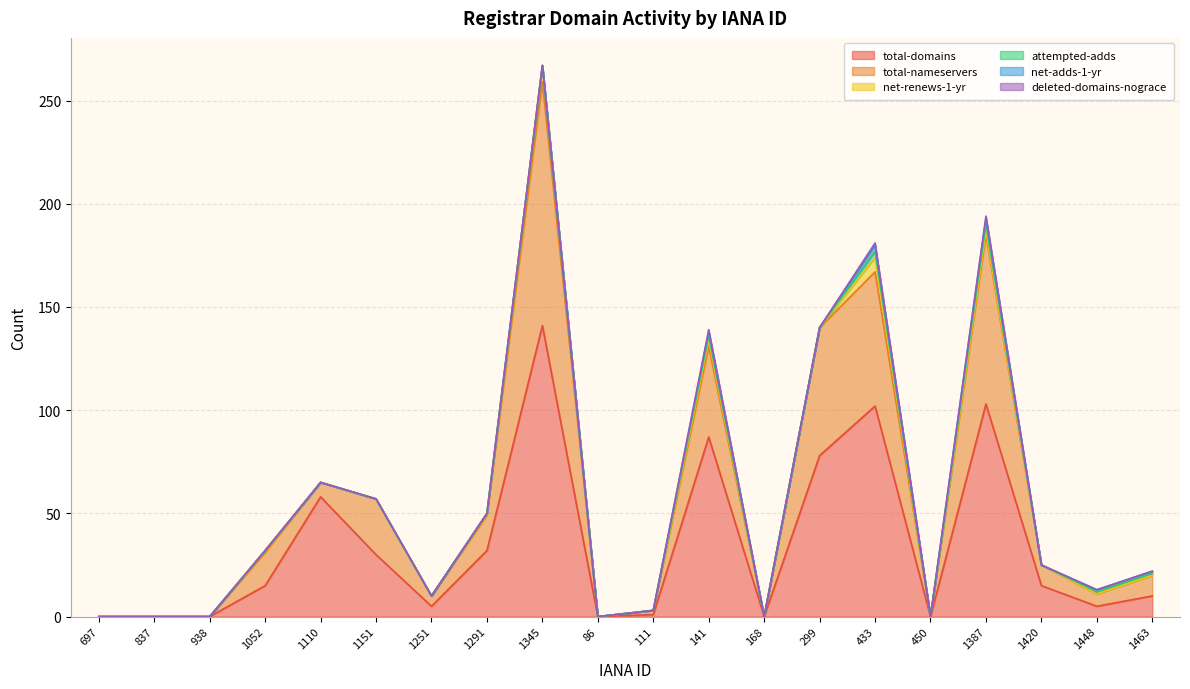

Where is the first local maximum for deleted-domains-nograce?

141